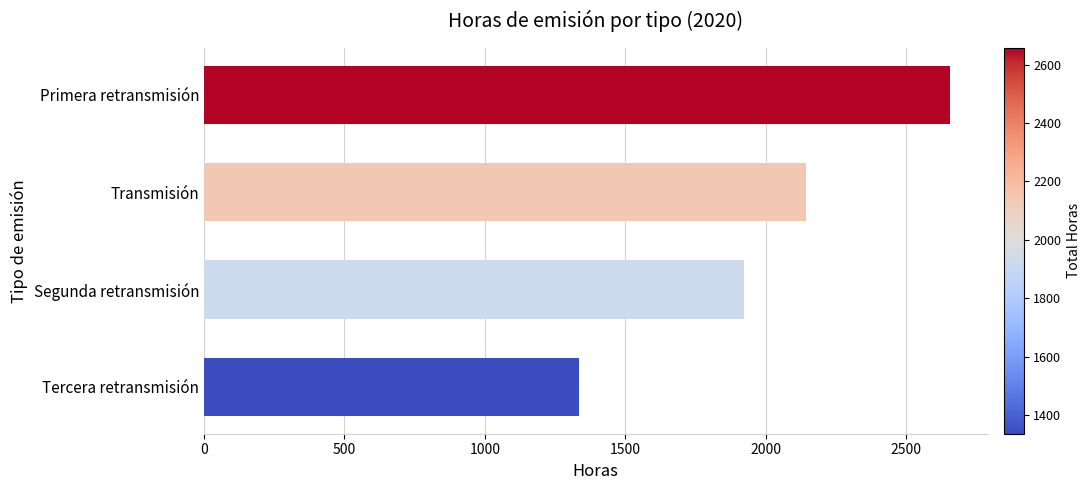

At which label is the value closest to 1996?

Segunda retransmisión